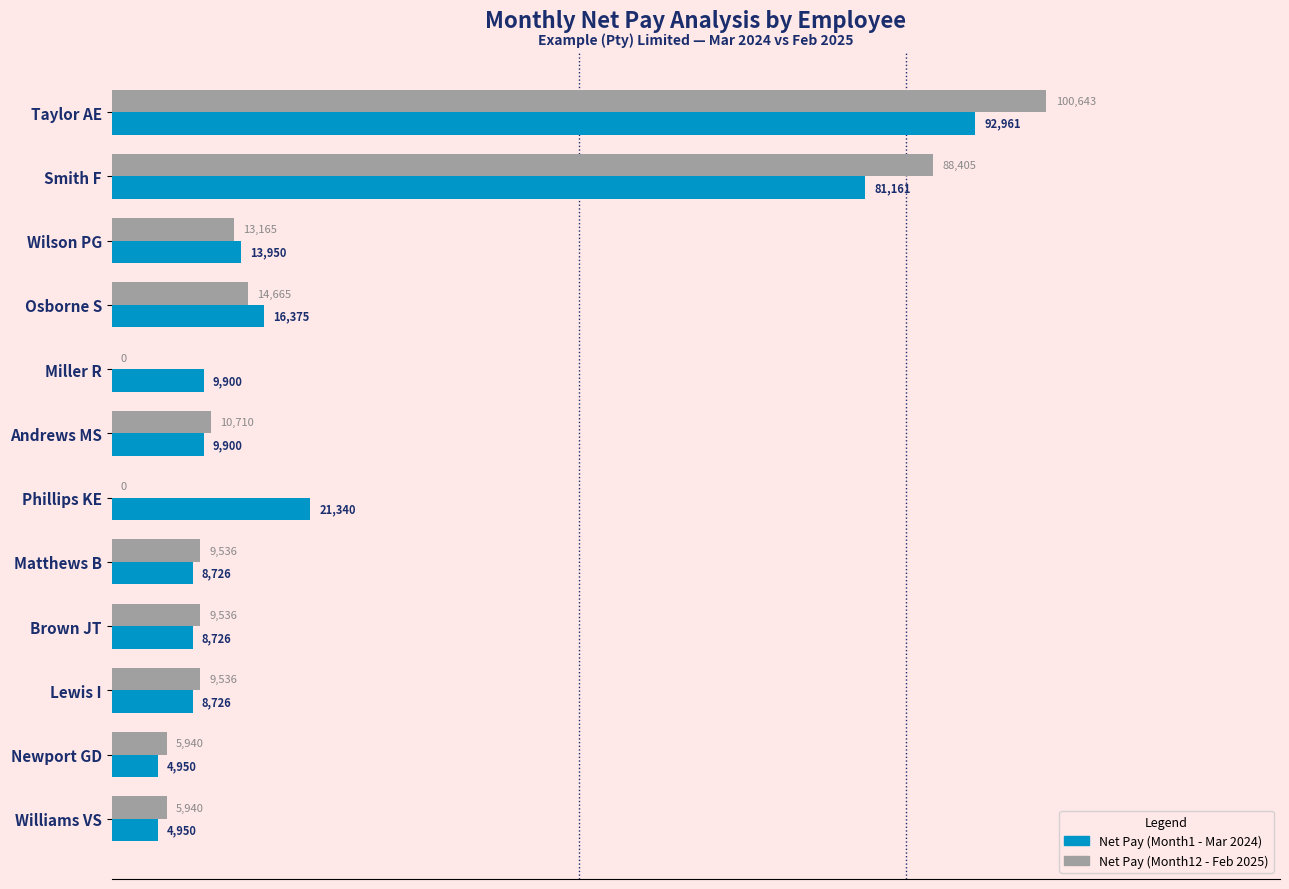

At which category is the sum across all series the highest?

Taylor AE